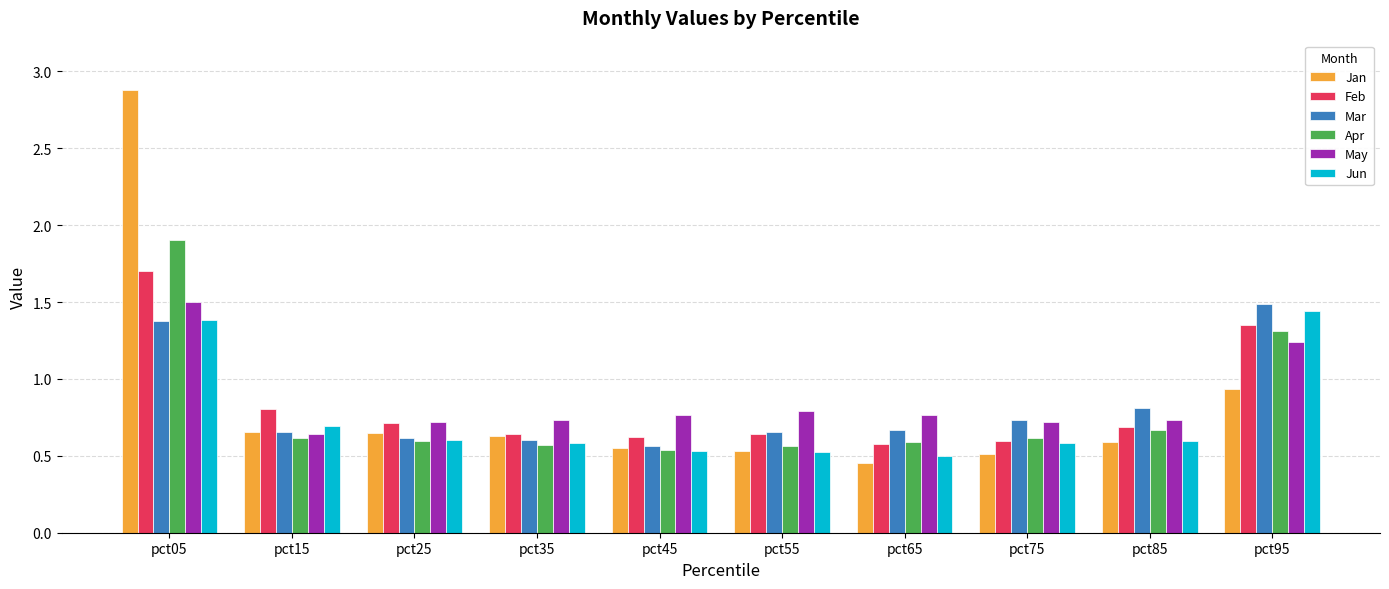

What is the difference between the highest and lowest values at pct45?

0.2